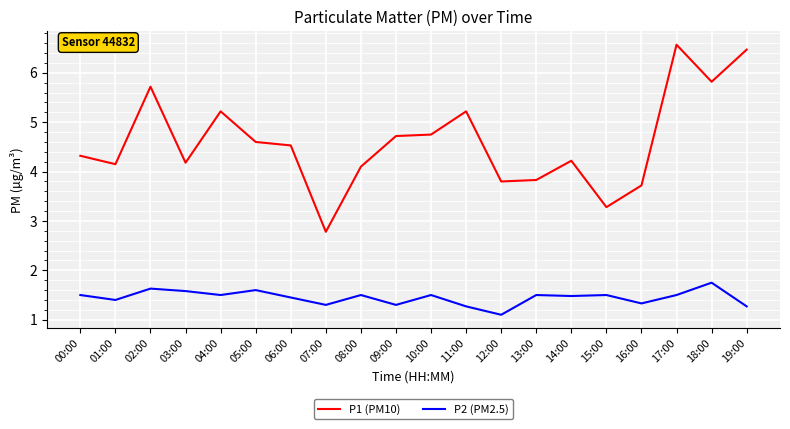

What is the greatest value displayed?

6.6